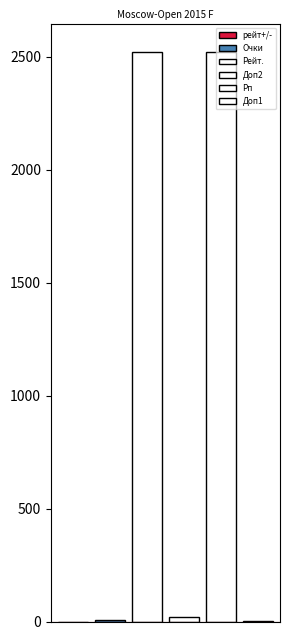

Count the number of categories in the chart.

1